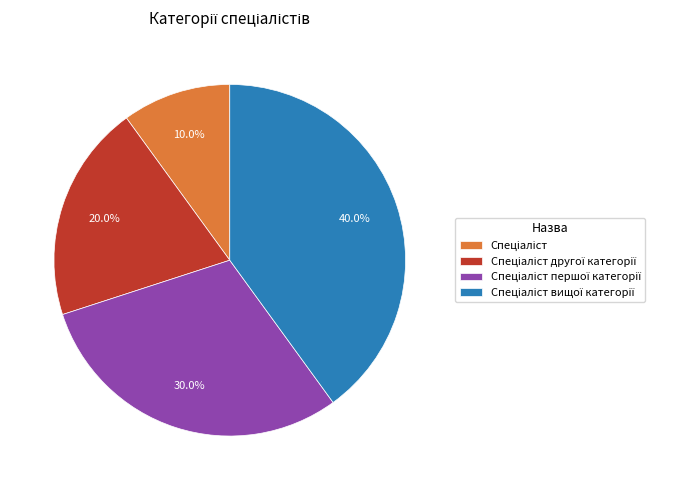

Is there a majority slice in this chart?

No